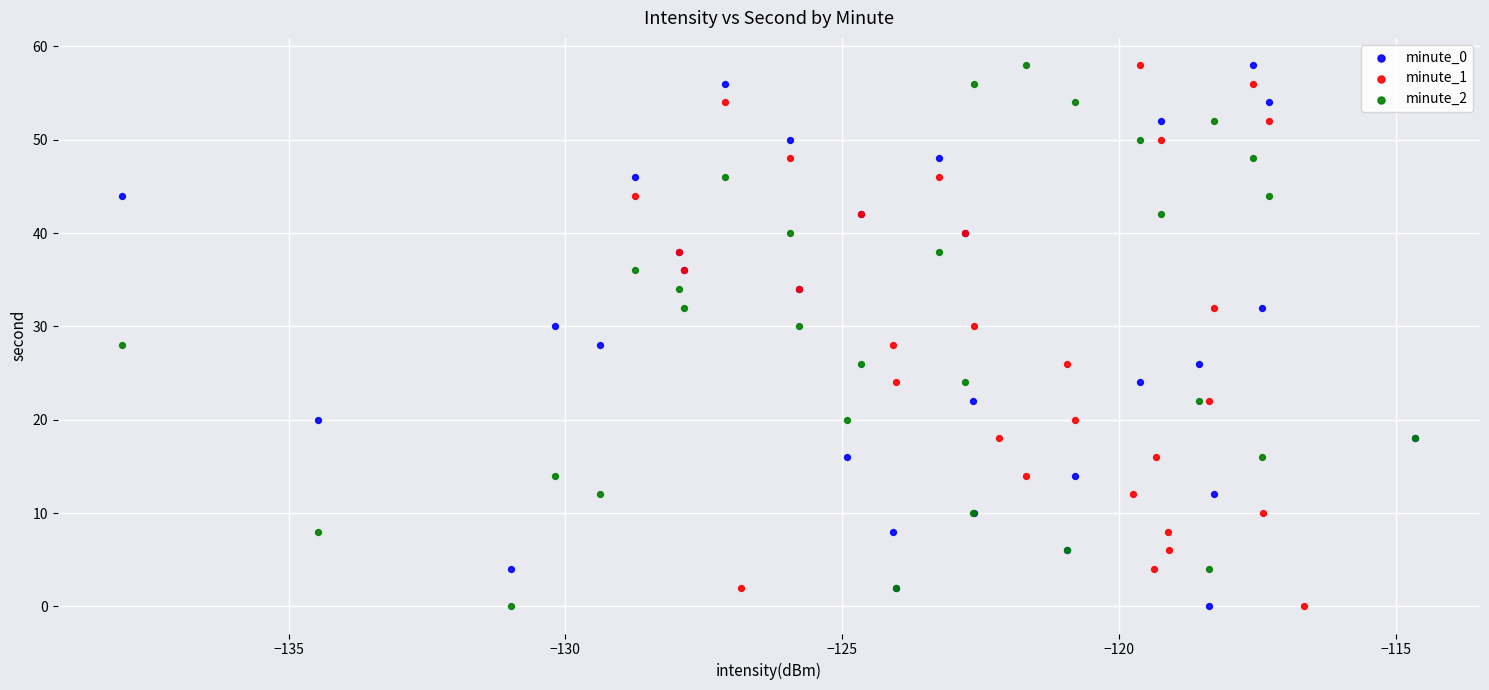

What are all the series names shown in the legend?

minute_0, minute_1, minute_2